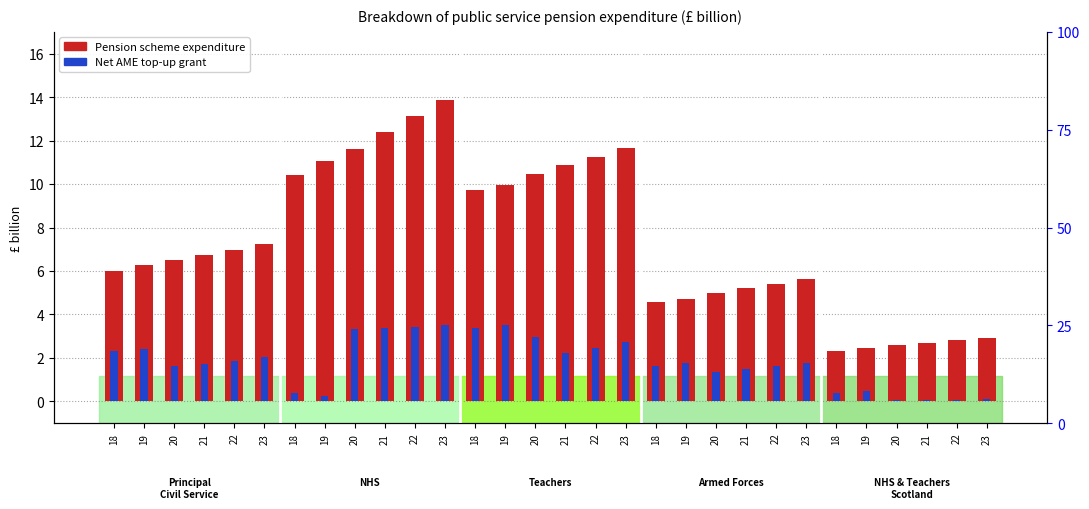

Which series changed the most between 21 and 21?

Pension scheme expenditure